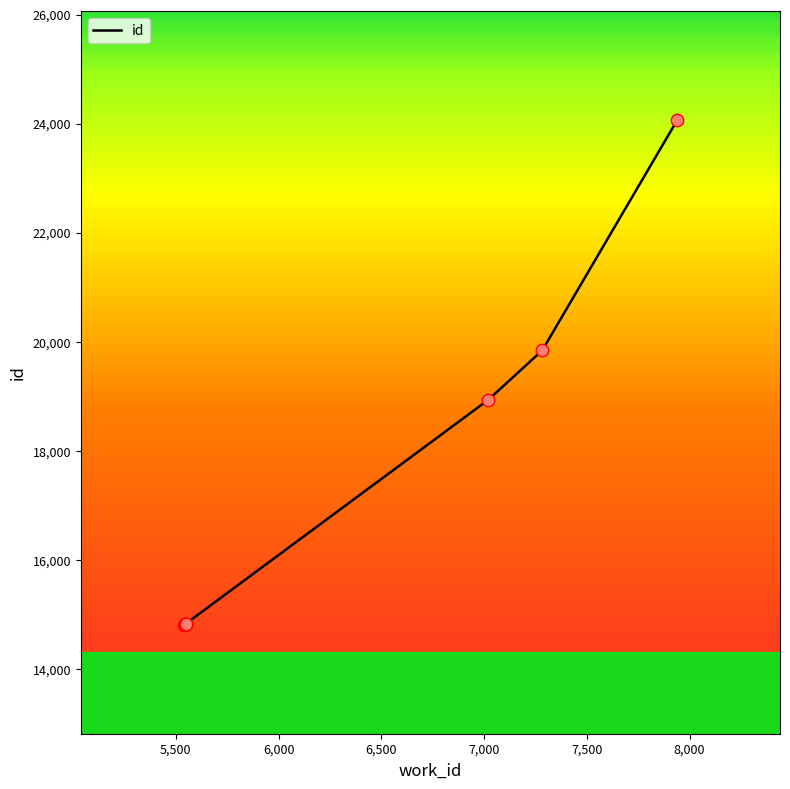

What is the change in value from 5543 to 7283?

+5021